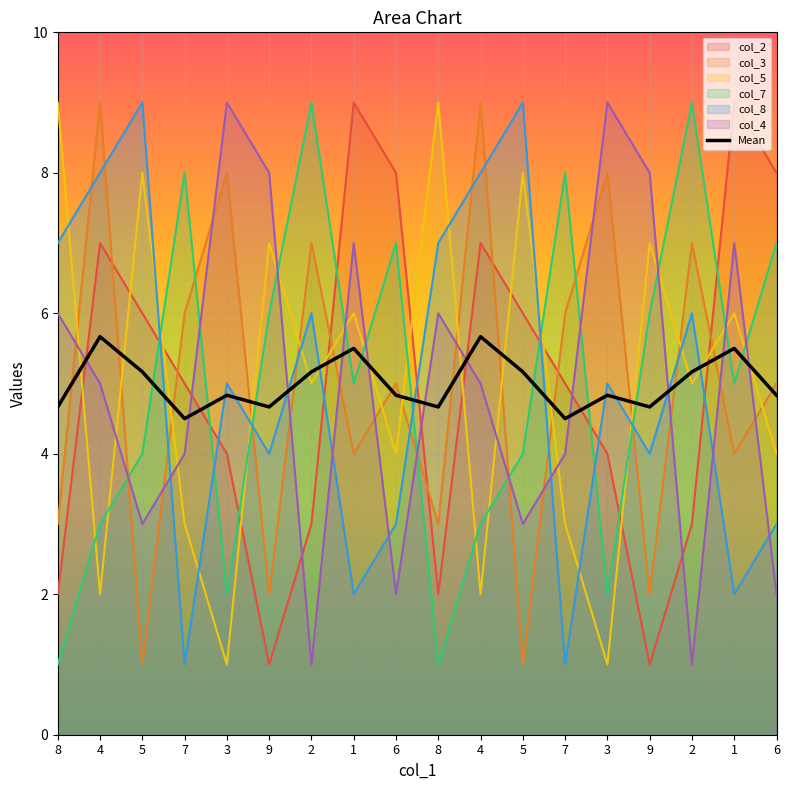

Does the chart display data point markers on the line(s)?

No